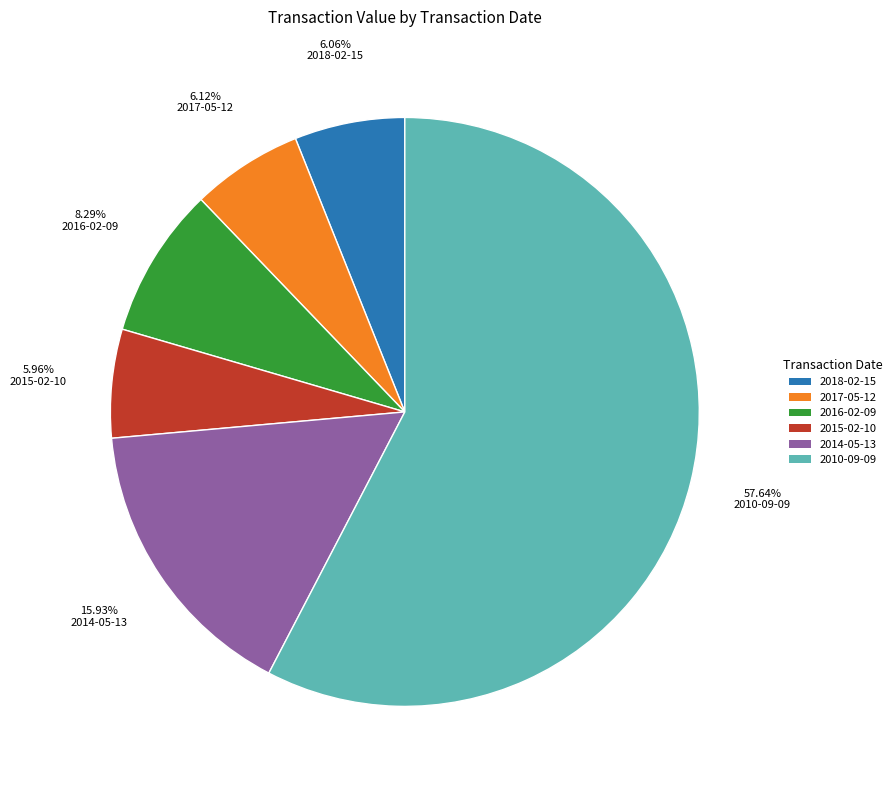

The 2016-02-09 slice represents 8% of the pie. True or false?

True